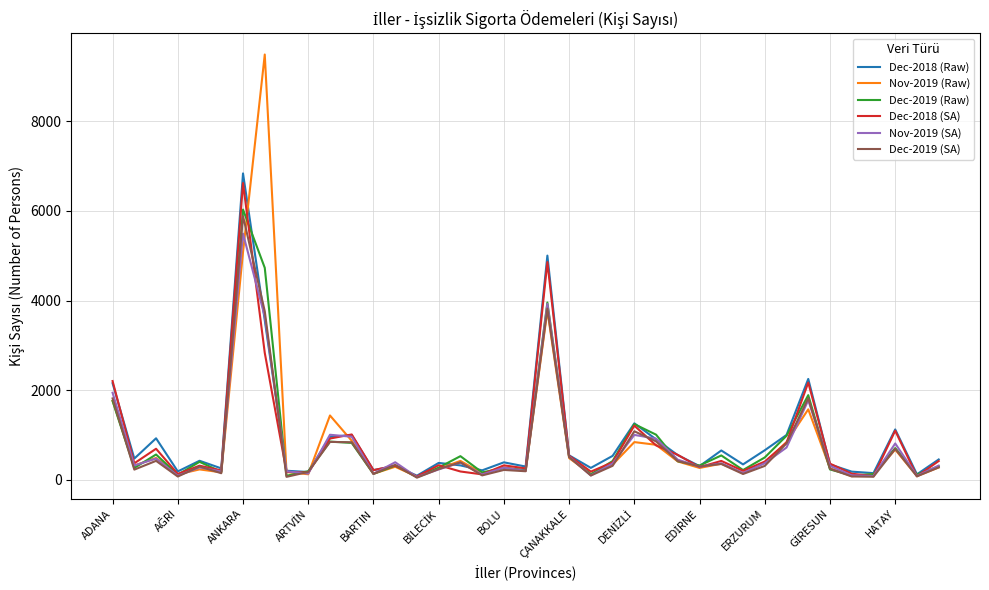

Which series has the widest spread of values?

Nov-2019 (Raw)